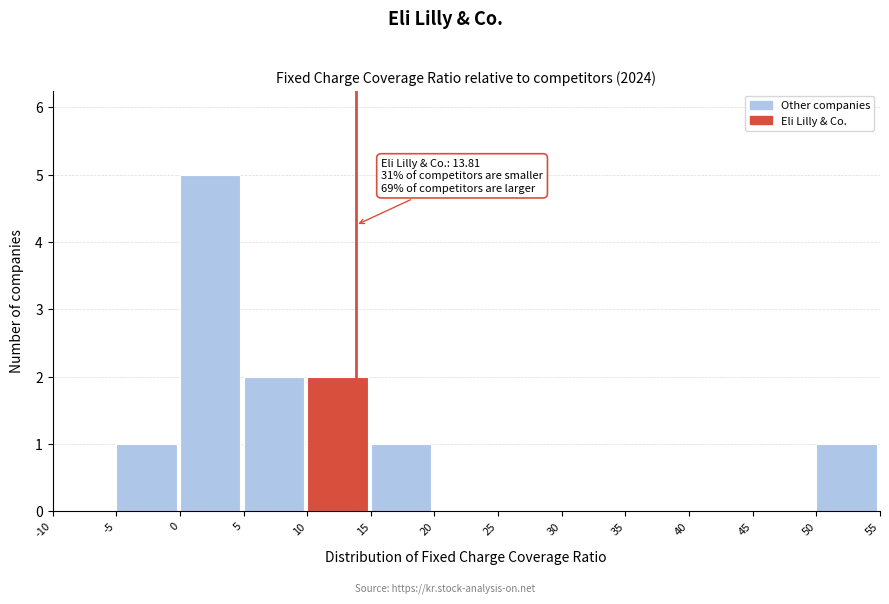

Which range on the x-axis has the tallest bar?

0 to 5